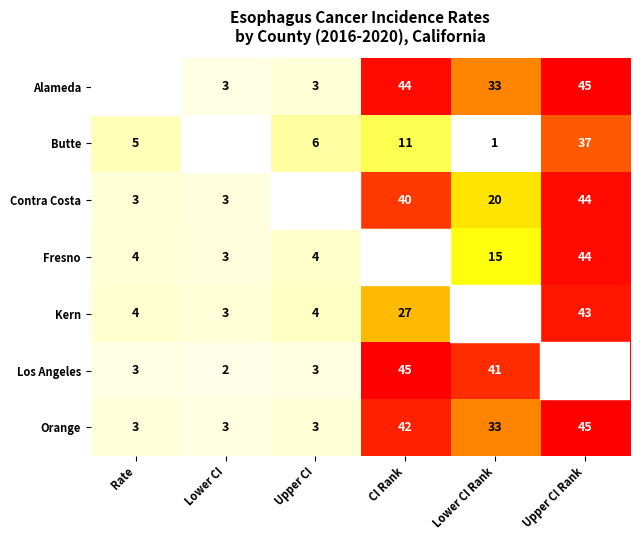

At which label does Los Angeles first exceed 41?

CI Rank